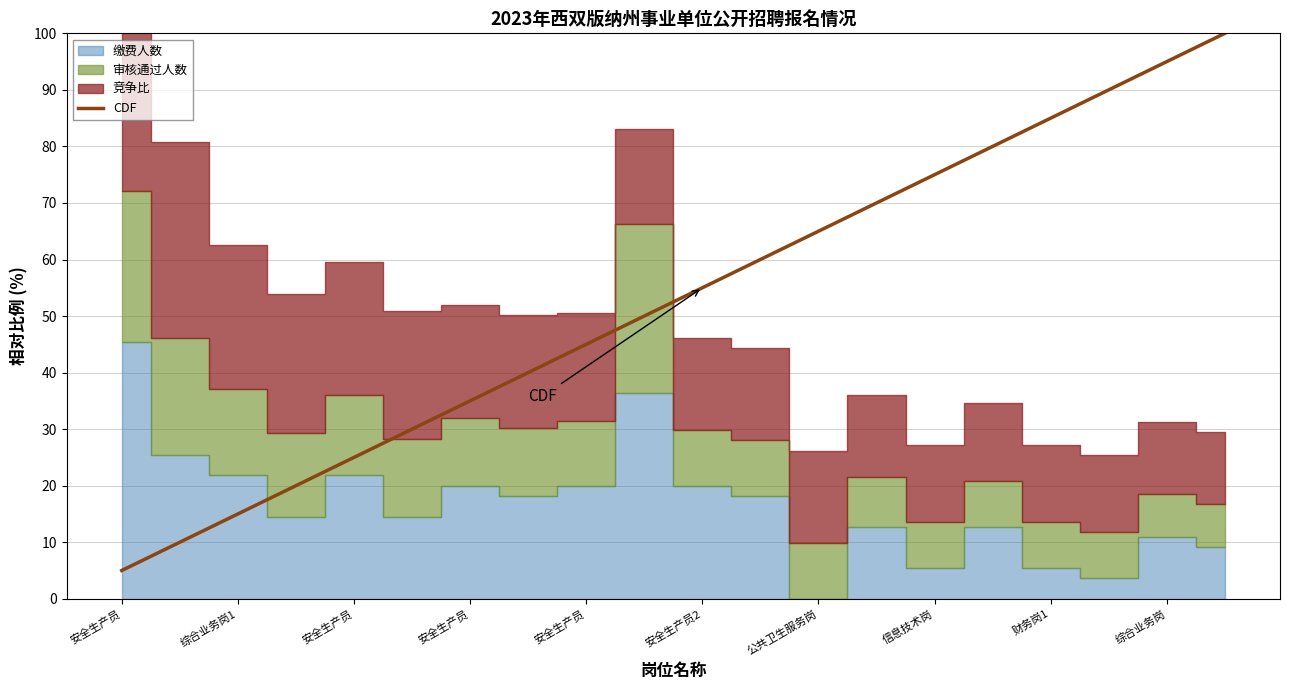

What is the greatest value displayed?

100.0